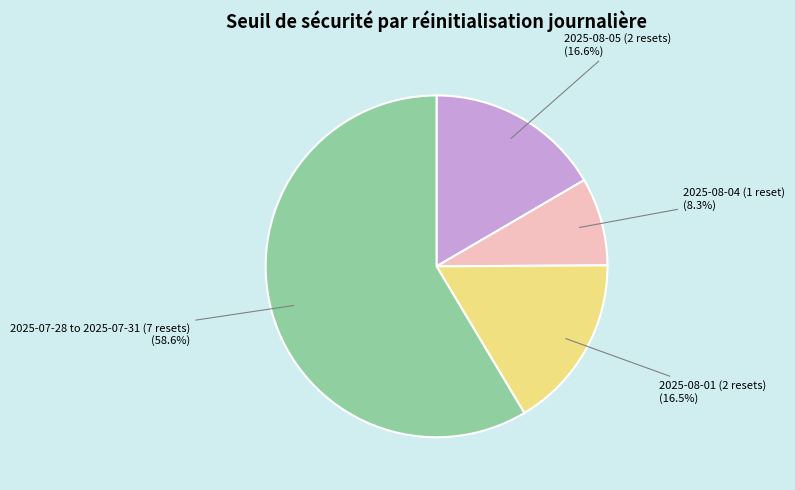

Combined, do 2025-08-01 (2 resets) and 2025-07-28 to 2025-07-31 (7 resets) account for over 50%?

Yes